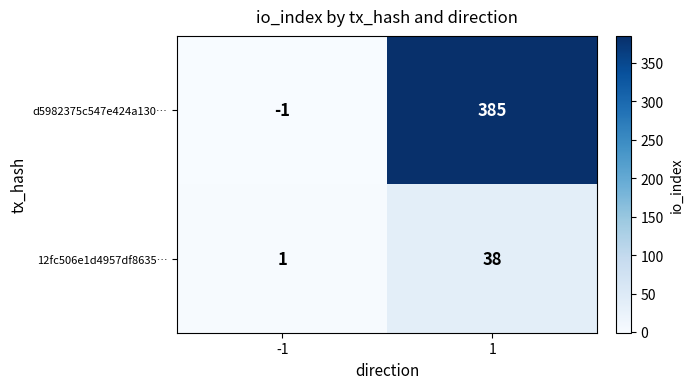

Rank the series by their maximum value, from lowest to highest.

12fc506e1d4957df8635…, d5982375c547e424a130…